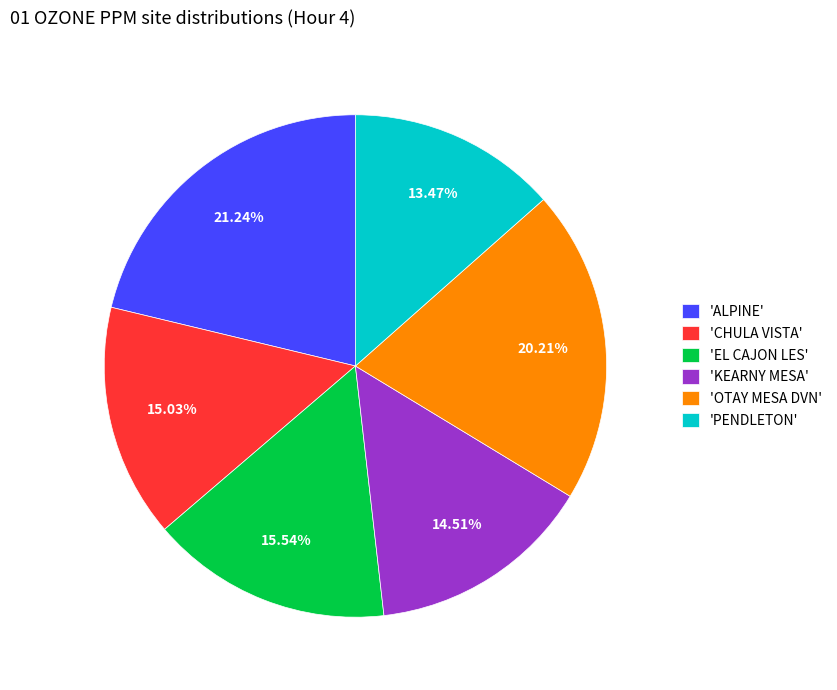

Which slice is the largest?

'ALPINE'